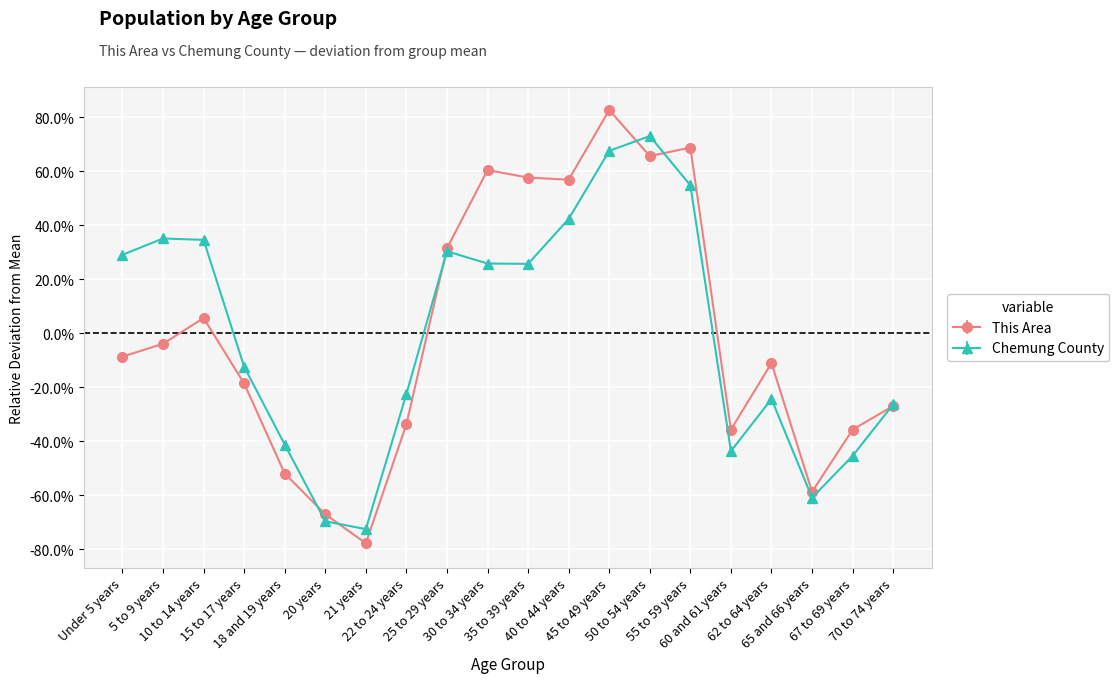

What is the value of the Chemung County point at the 17th from the left?

-0.2